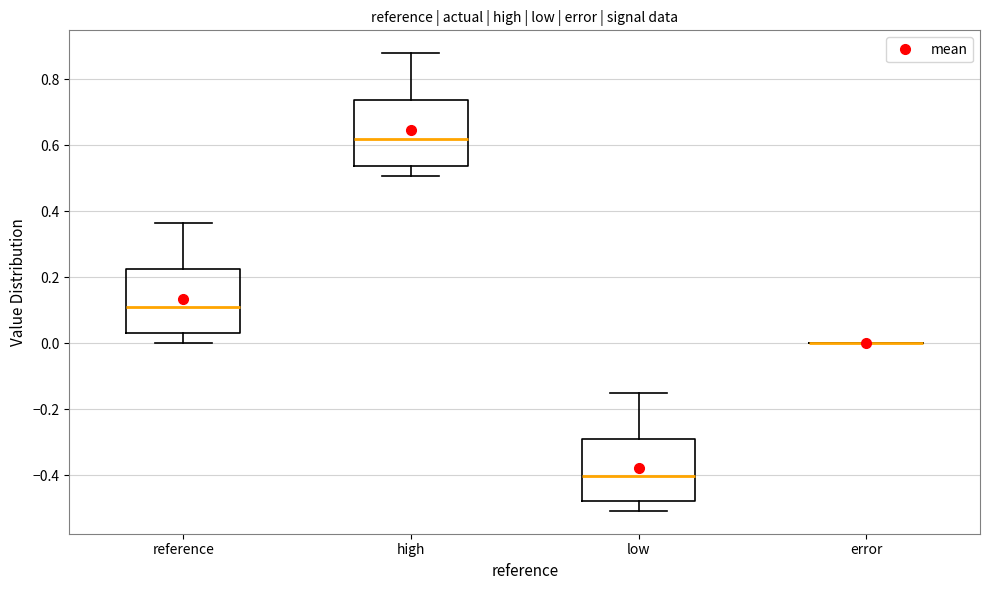

Reading left to right, read every box against the y-axis: the position of its median line, the range the box covers, and the ends of its whiskers. The values are not printed on the chart, so give them approximately, as read against the axis.

reference: median 0.10, box 0.04 to 0.22, whiskers 0.00 to 0.36
high: median 0.62, box 0.54 to 0.74, whiskers 0.50 to 0.88
low: median -0.40, box -0.48 to -0.28, whiskers -0.50 to -0.16
error: box collapsed to a line at 0.00, whiskers 0.00 to 0.00